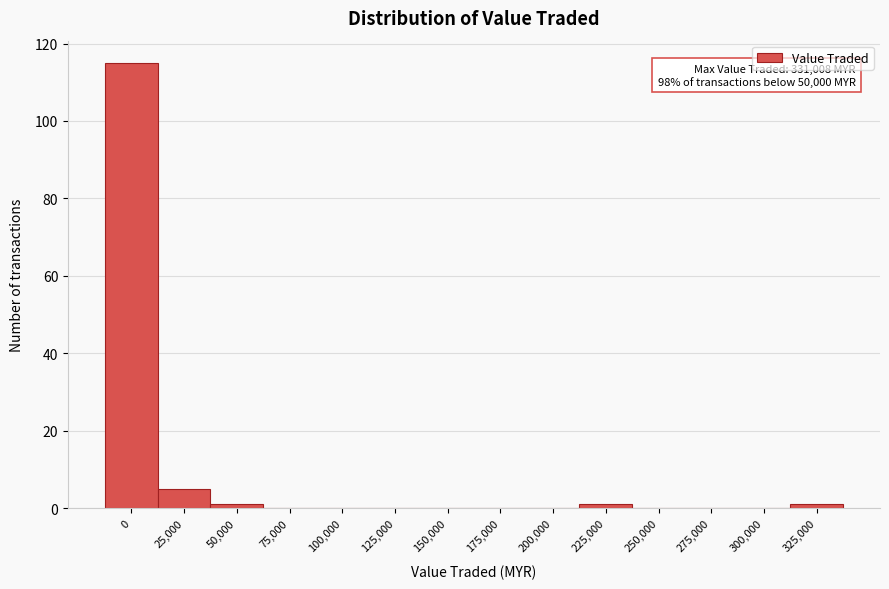

Reading right to left, what are all the values shown in this chart?

325,000=1	300,000=0	275,000=0	250,000=0	225,000=1	200,000=0	175,000=0	150,000=0	125,000=0	100,000=0	75,000=0	50,000=1	25,000=5	0=115